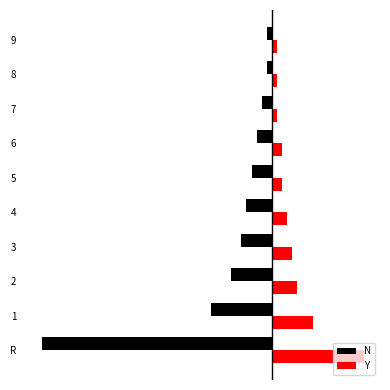

Where does the N series first go above -4?

6